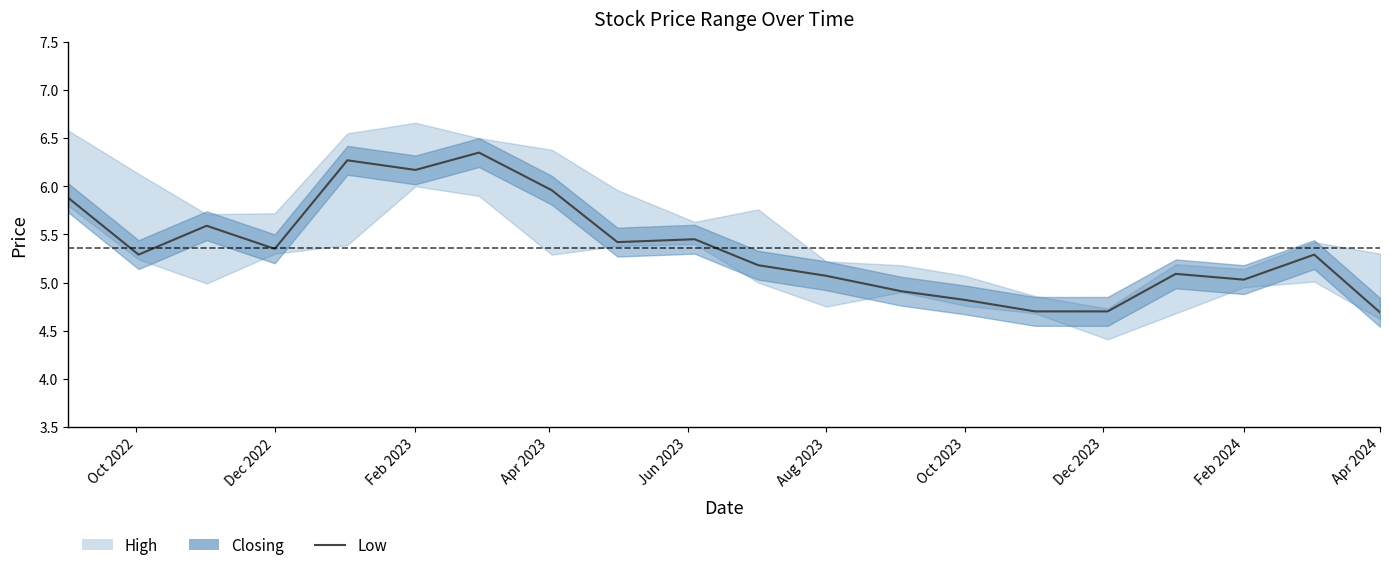

The chart shows a value of 1.6 at Dec 2022. True or false?

False